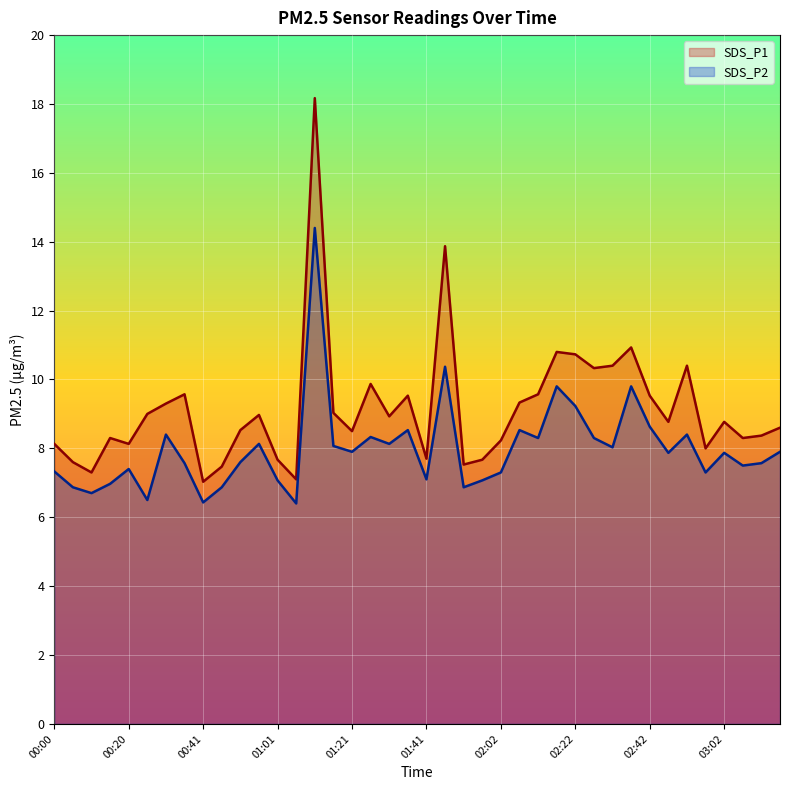

Which label corresponds to the smallest value in the chart?

01:06